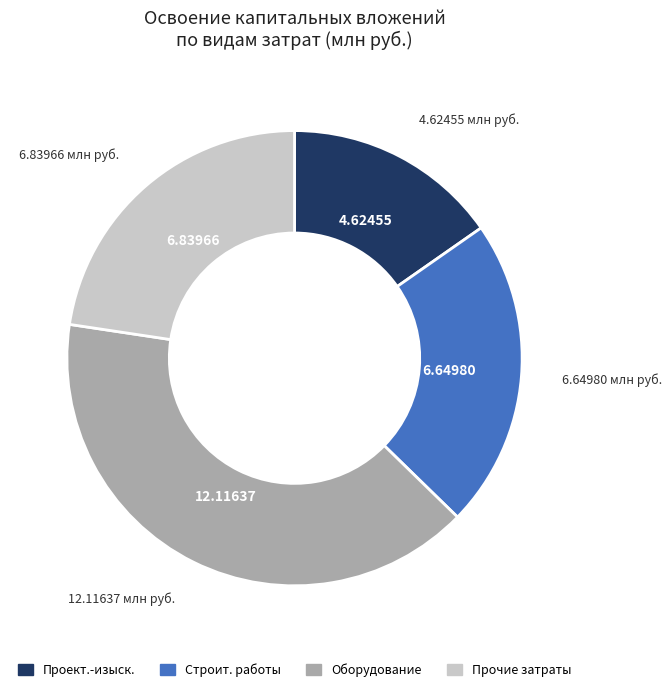

Does any single category account for the majority?

No